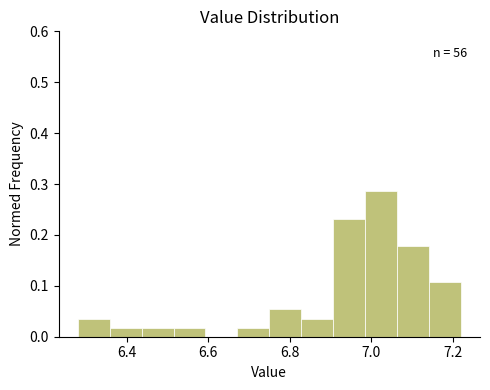

Around what value on the x-axis is the tallest bar? Give the approximate position of its centre, as read against the axis.

7.02